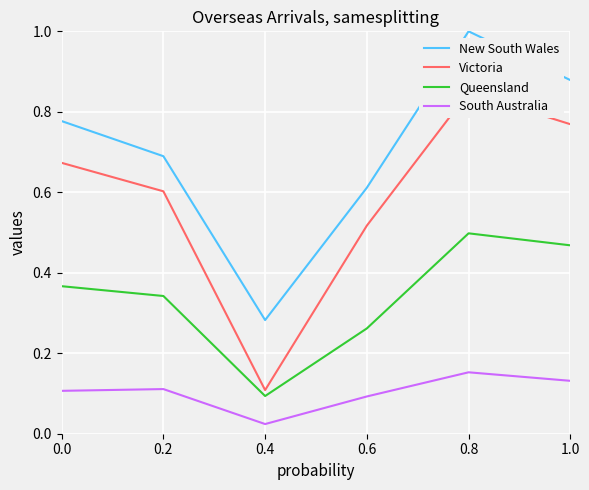

What is the spread (max minus min) of values at 0.4?

0.3